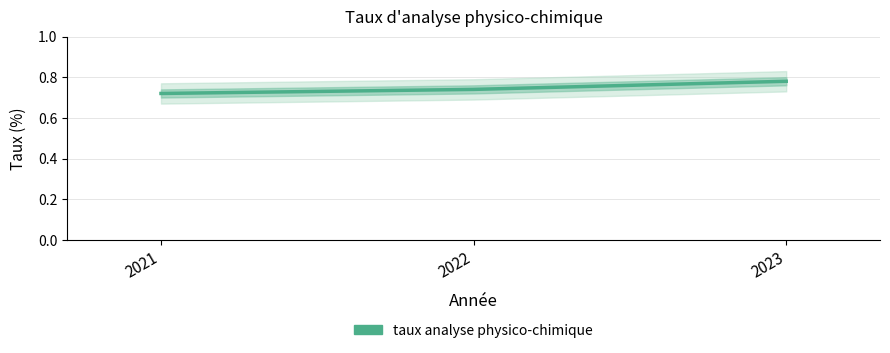

The chart shows a value of 0.7 at 2021. True or false?

True